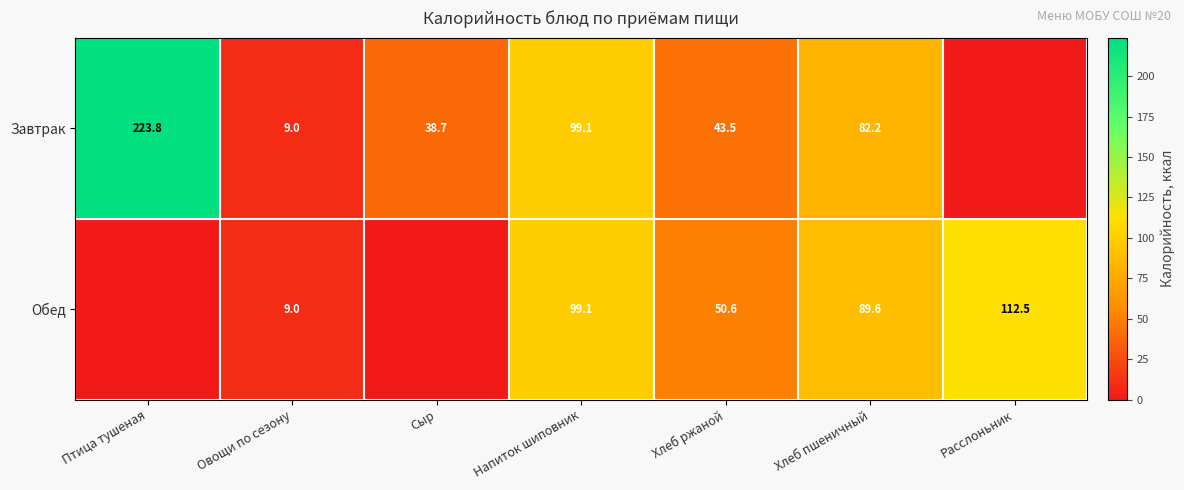

True or false: Обед has a value of 50.6 at Хлеб ржаной.

True